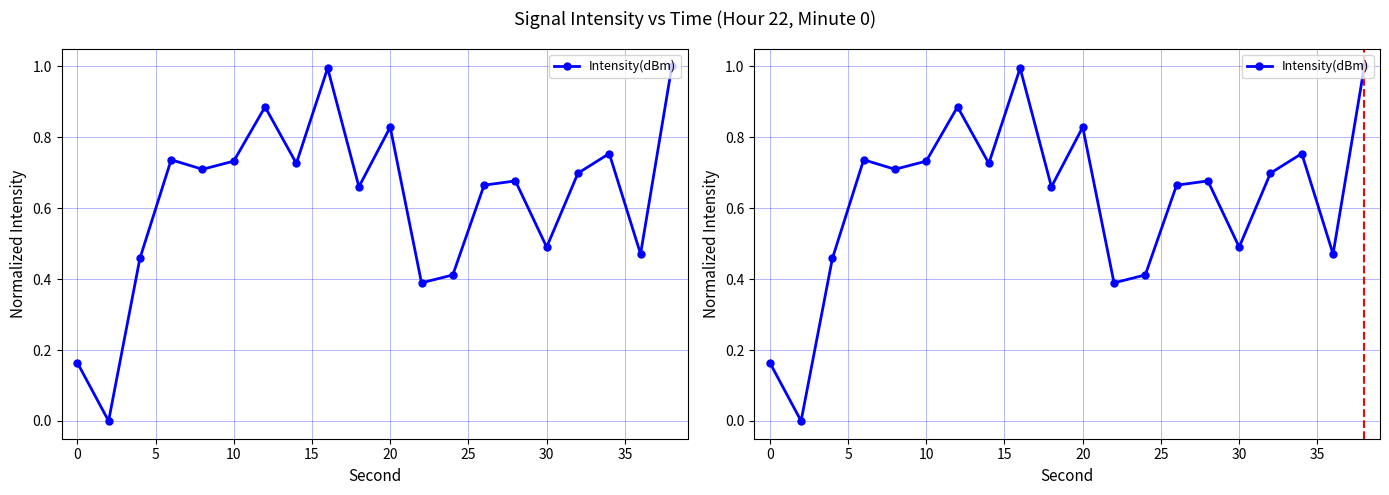

What is the difference between the maximum and minimum values?

1.0